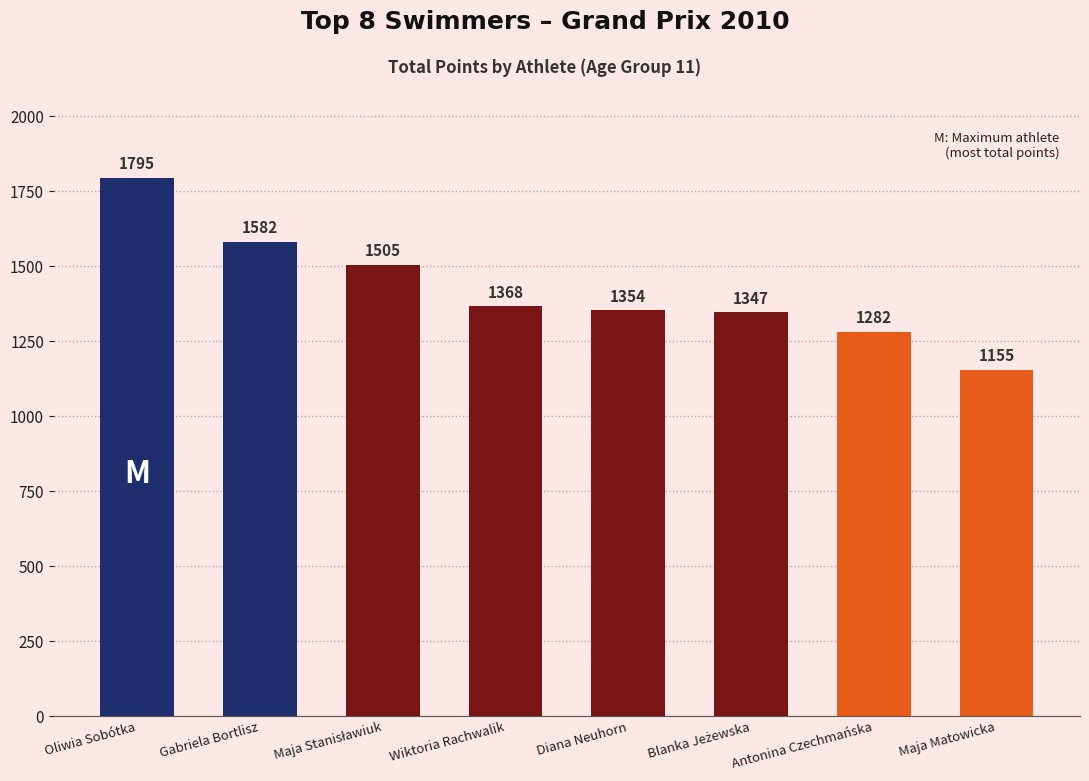

What is the change in value from Oliwia Sobótka to Gabriela Bortlisz?

-213